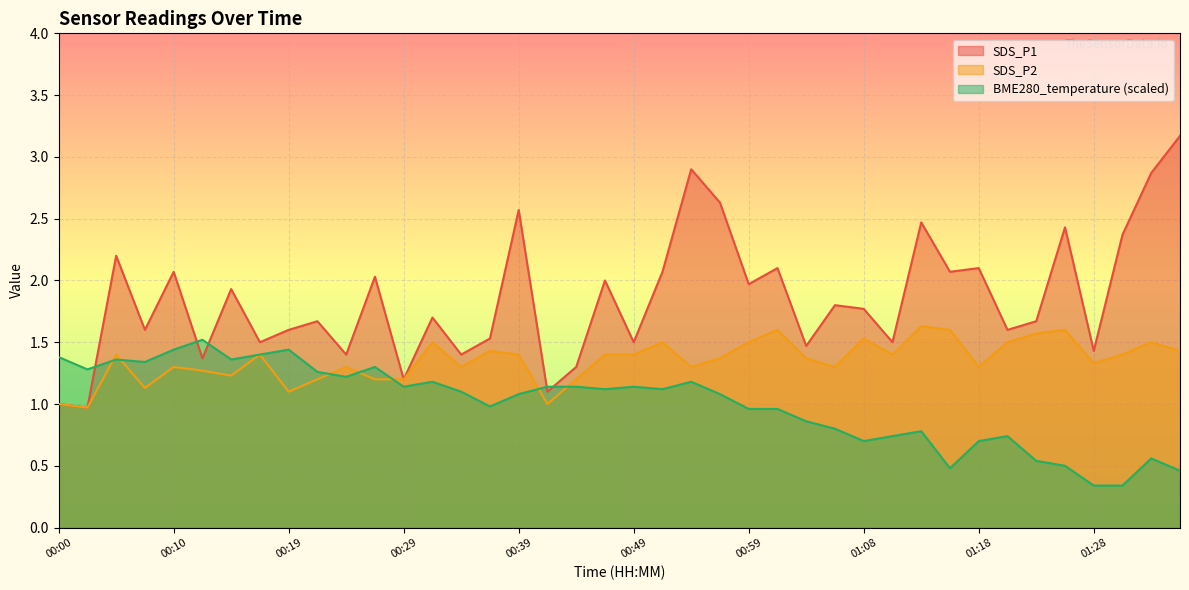

What is the difference between the second highest and minimum values in the BME280_temperature series?

1.1